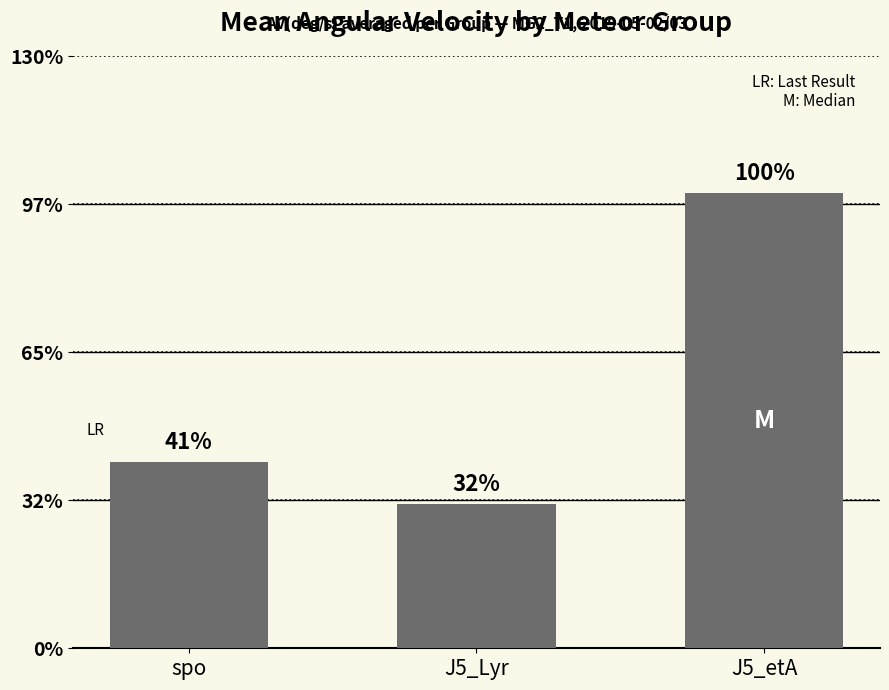

Where does the data first go above 12?

spo